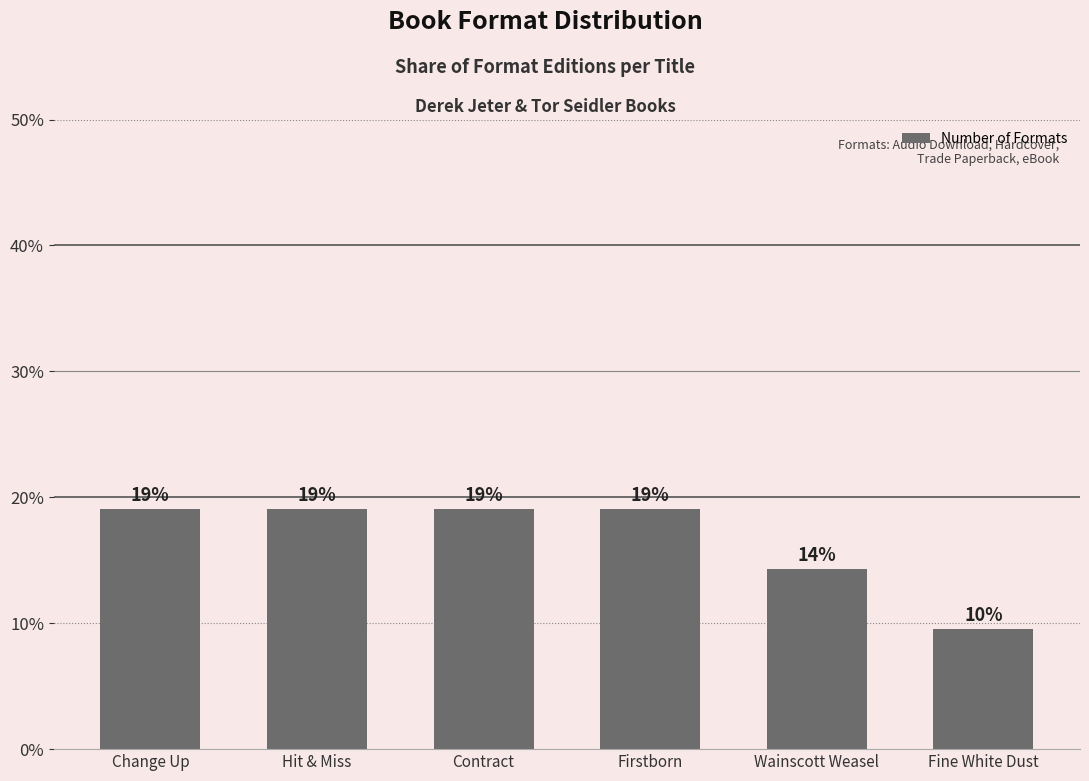

What is the label of the 4th bar from the right?

Contract